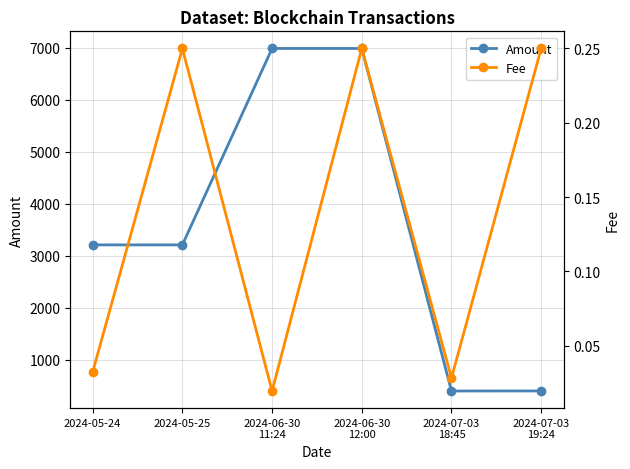

What is the difference between the maximum and minimum values in the Fee series?

0.2